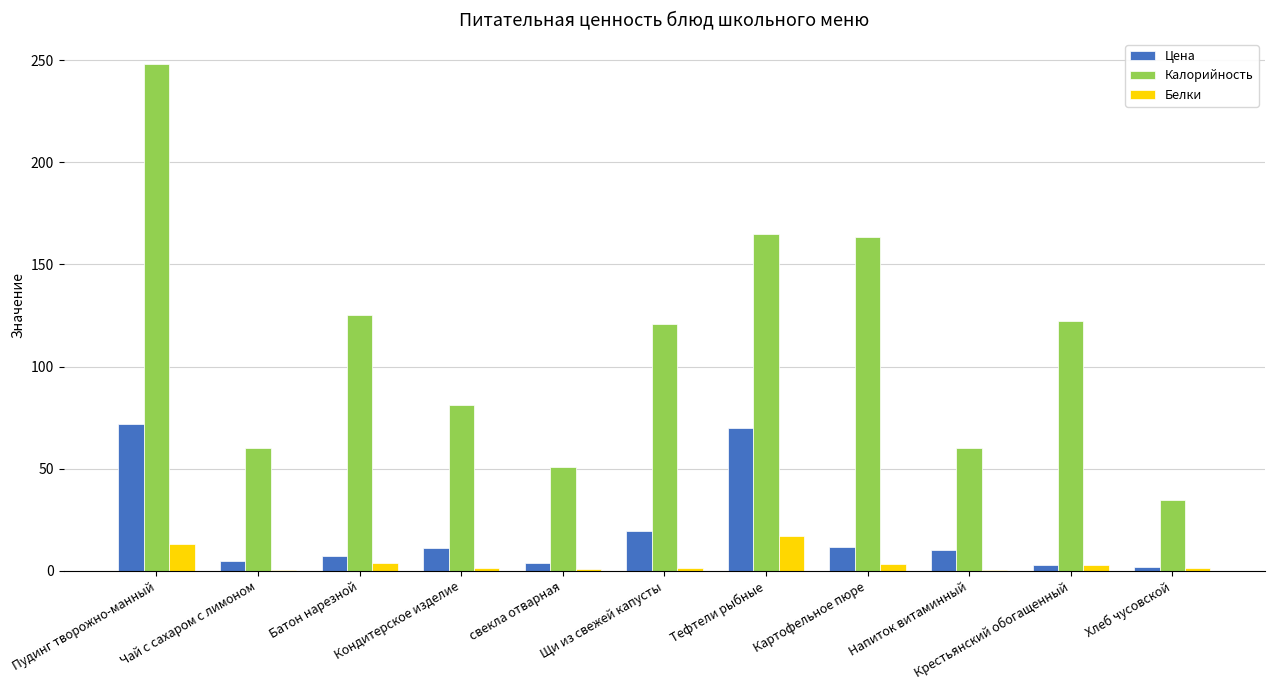

Read the Белки value at Напиток витаминный.

0.2